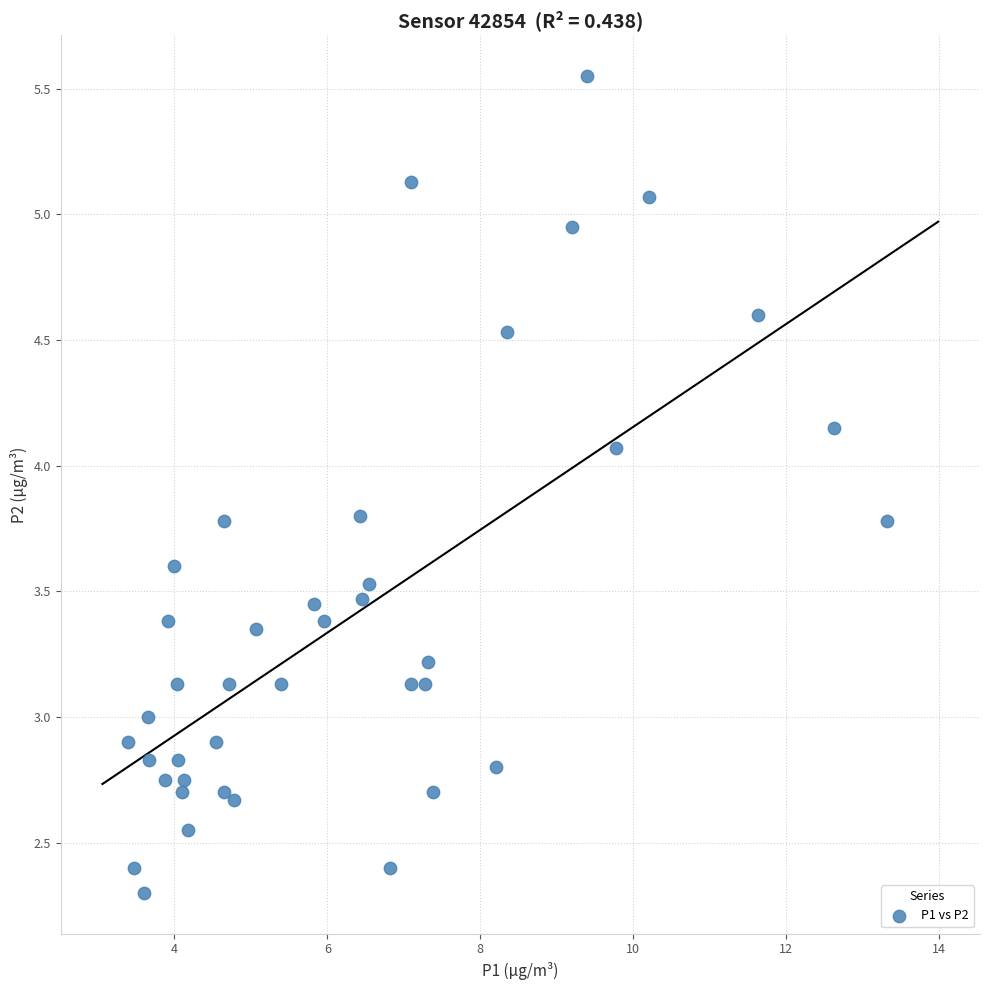

What is the range of X values (max minus min)?

9.9